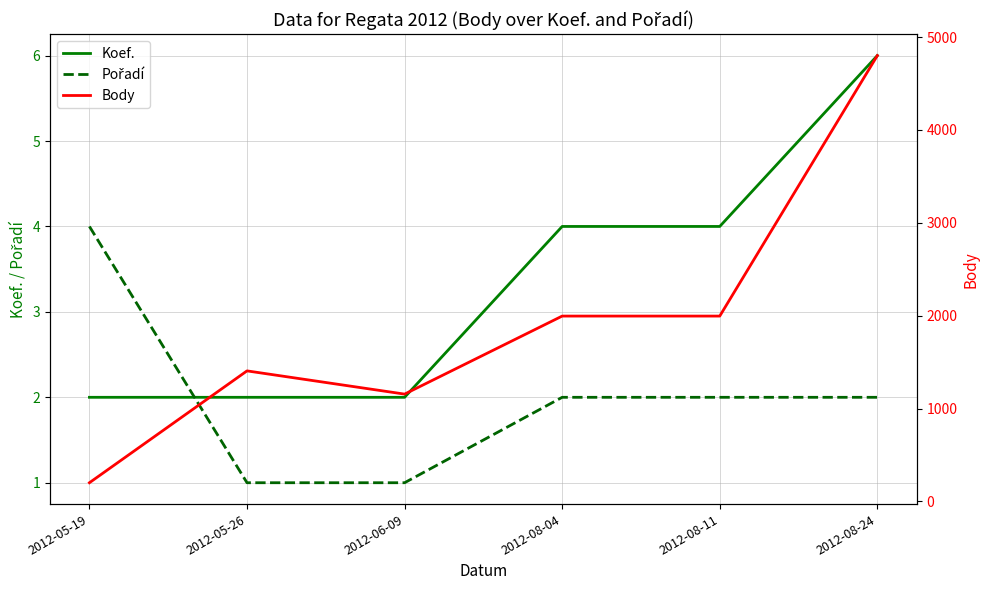

What is the difference between the second highest and minimum values in the Pořadí series?

1